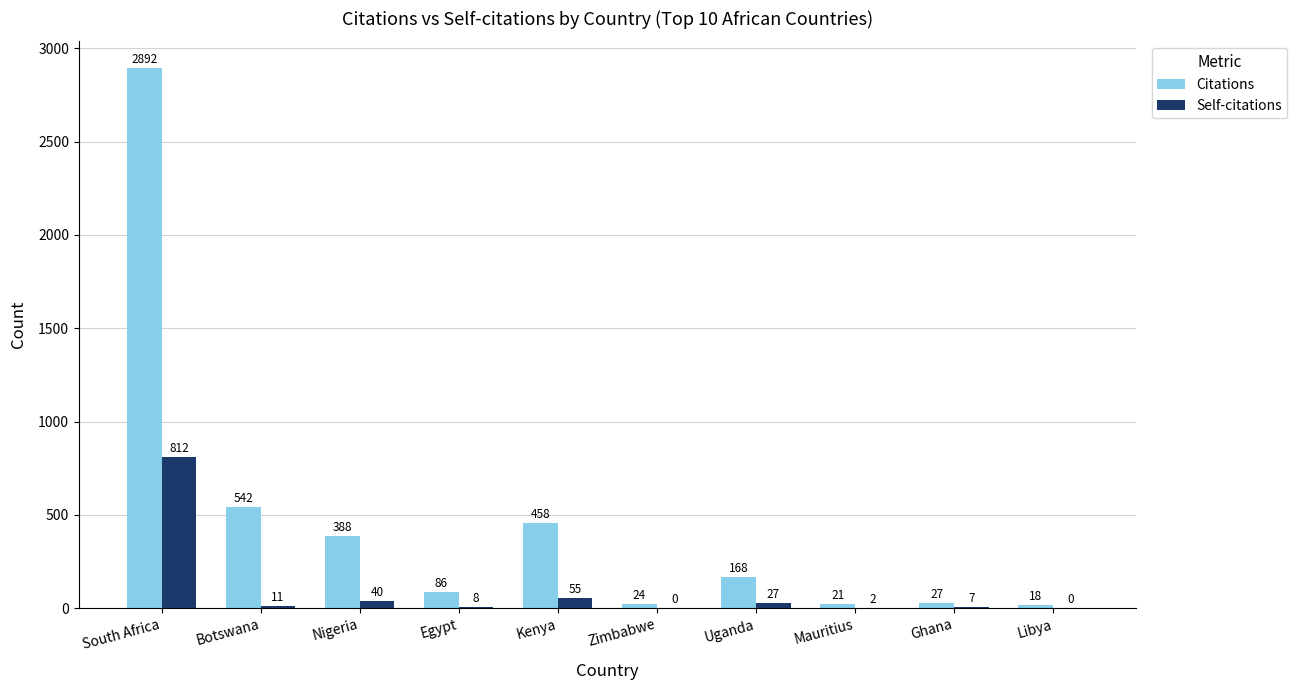

Where does the Citations series first go above 168?

South Africa